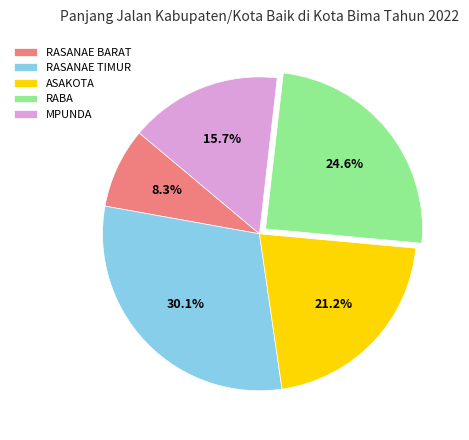

Between RABA and RASANAE BARAT, which is larger?

RABA